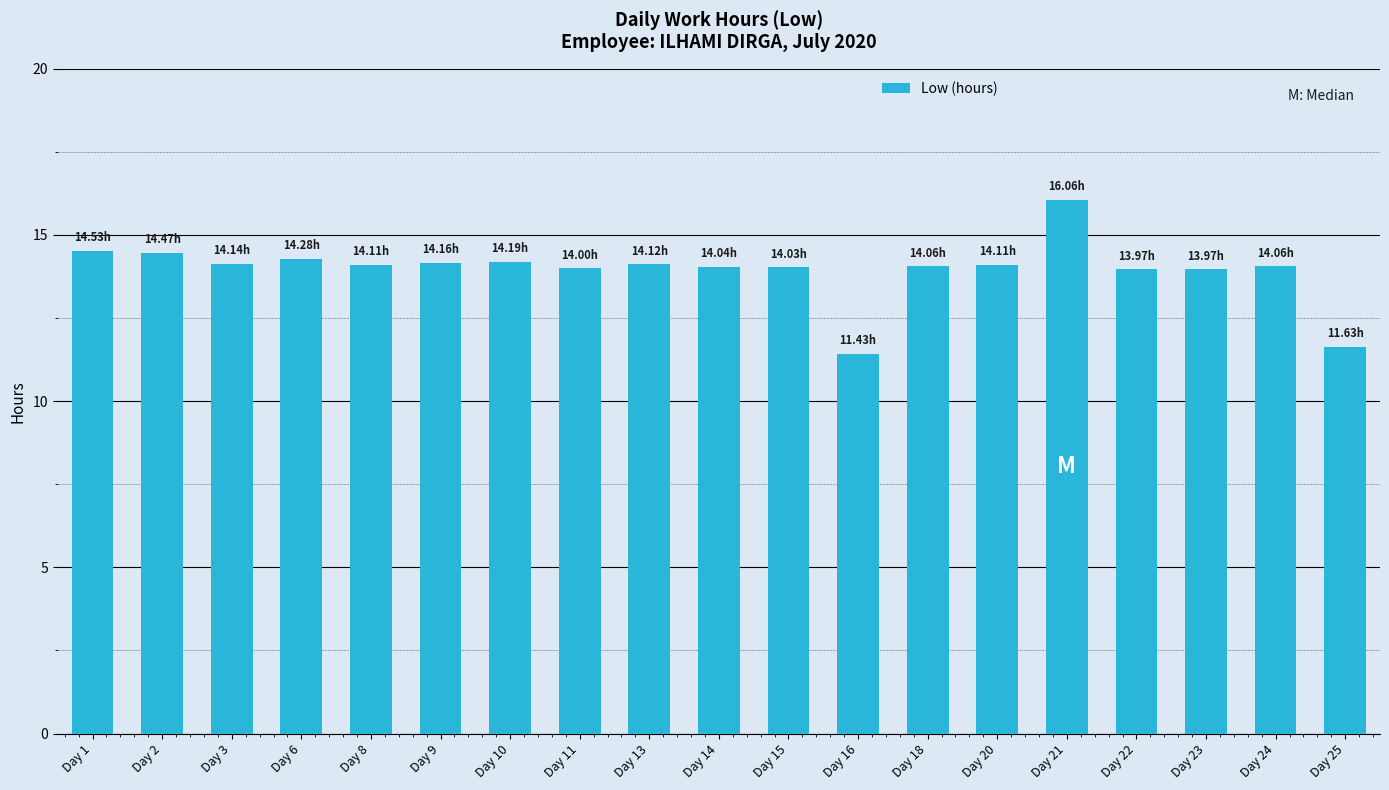

The chart shows a value of 14.2 at Day 9. True or false?

True